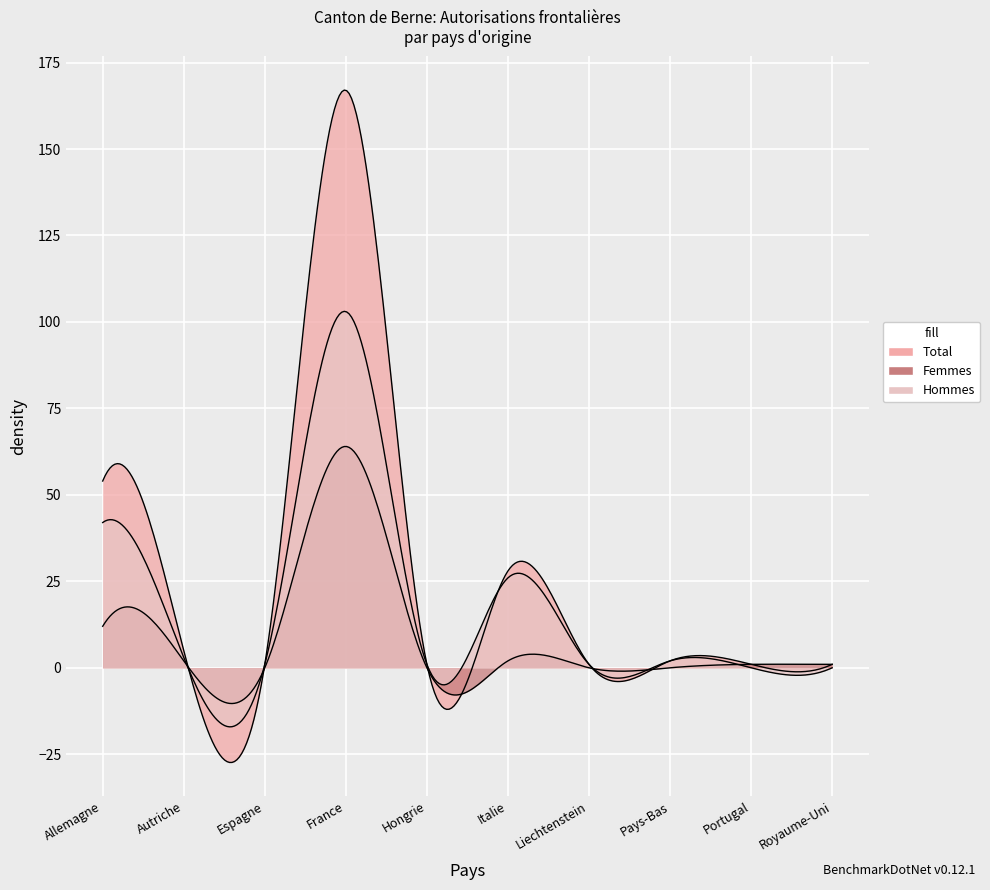

Between Liechtenstein and Portugal, which series saw the biggest shift?

Femmes